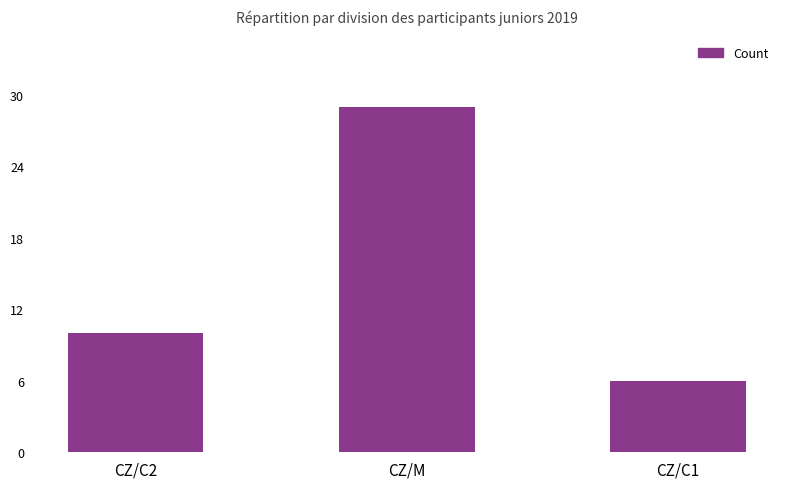

How many values are between 6 and 29?

3